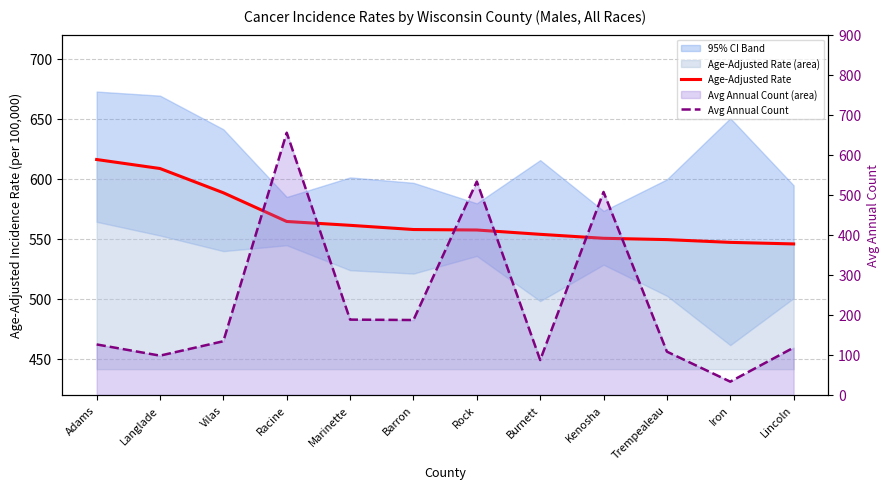

At how many categories does at least one series exceed 558?

5